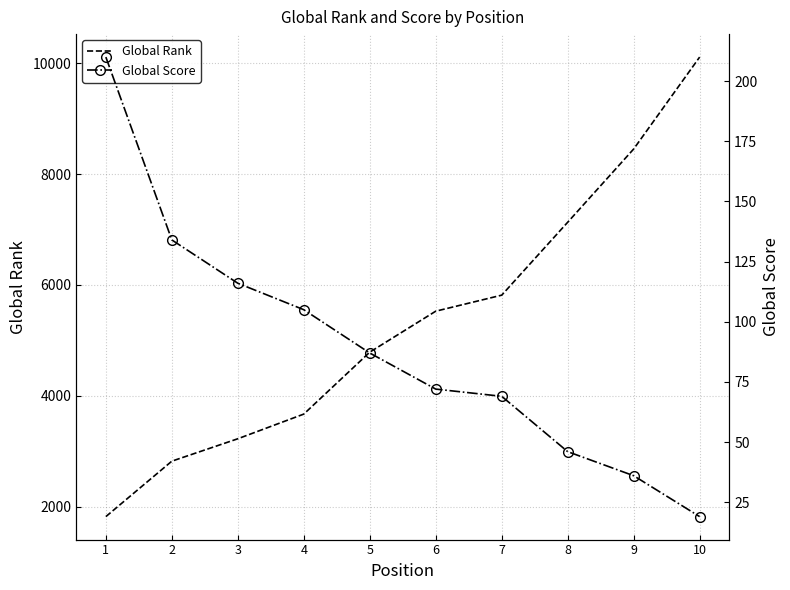

Where is Global Score nearest to the value 114?

3